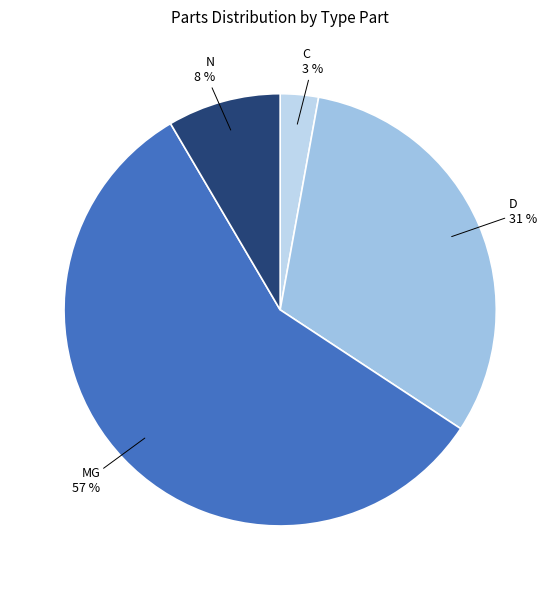

True or false: MG accounts for 67% of the total.

False